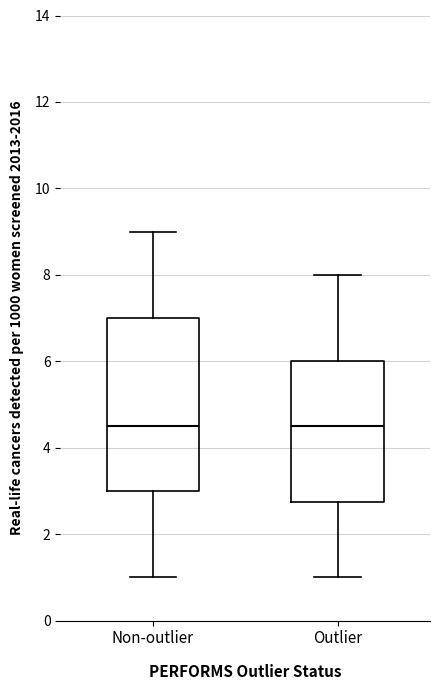

Reading left to right, read every box against the y-axis: the position of its median line, the range the box covers, and the ends of its whiskers. The values are not printed on the chart, so give them approximately, as read against the axis.

Non-outlier: median 4.6, box 3.0 to 7.0, whiskers 1.0 to 9.0
Outlier: median 4.6, box 2.8 to 6.0, whiskers 1.0 to 8.0